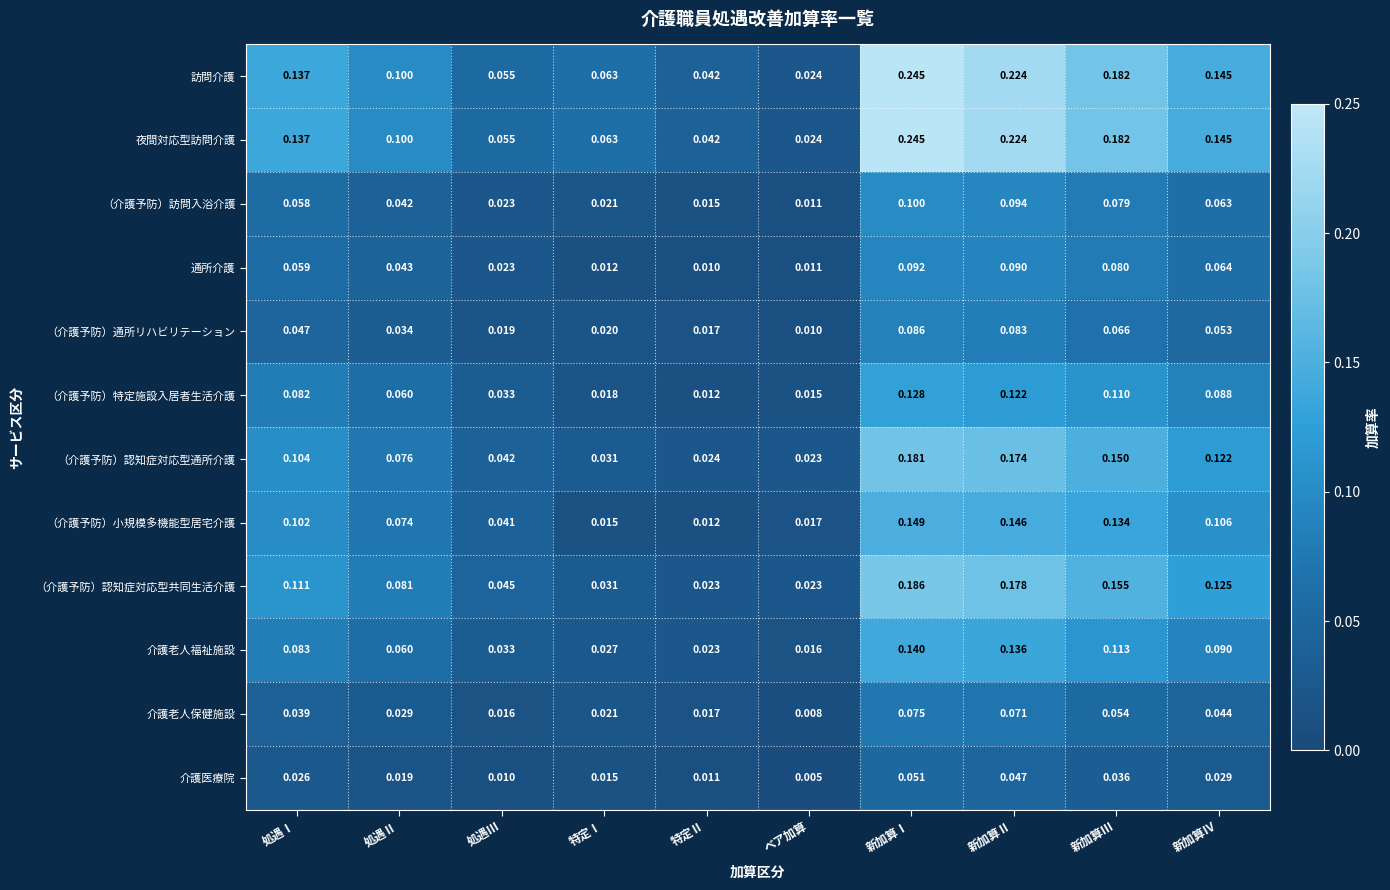

Which series changed the most between 処遇Ⅱ and 特定Ⅱ?

（介護予防）小規模多機能型居宅介護